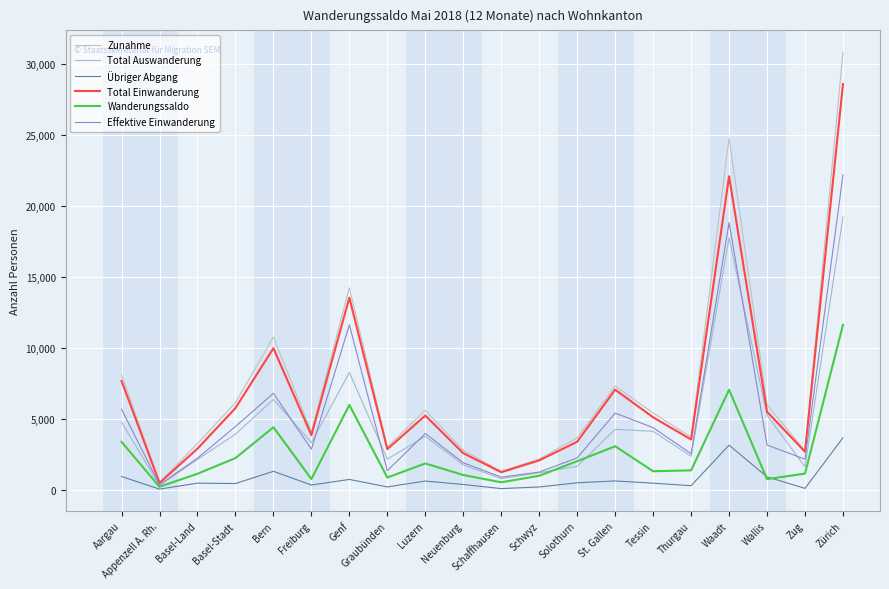

True or false: Total Auswanderung and Total Einwanderung intersect in this chart.

False